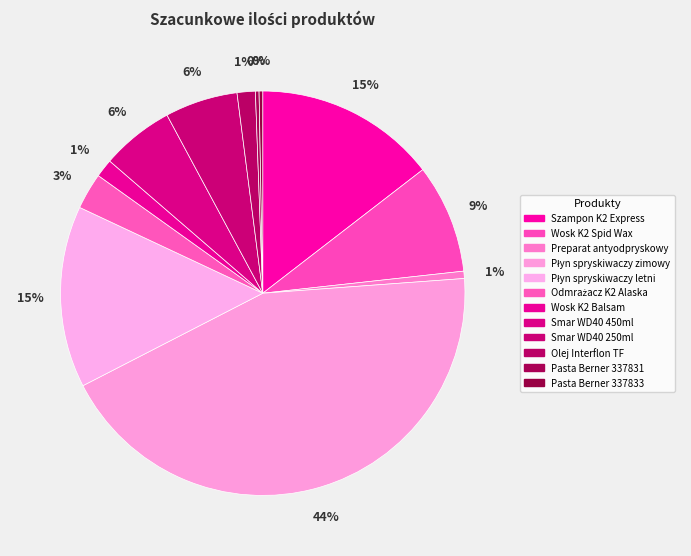

The Płyn spryskiwaczy zimowy slice represents 36% of the pie. True or false?

False